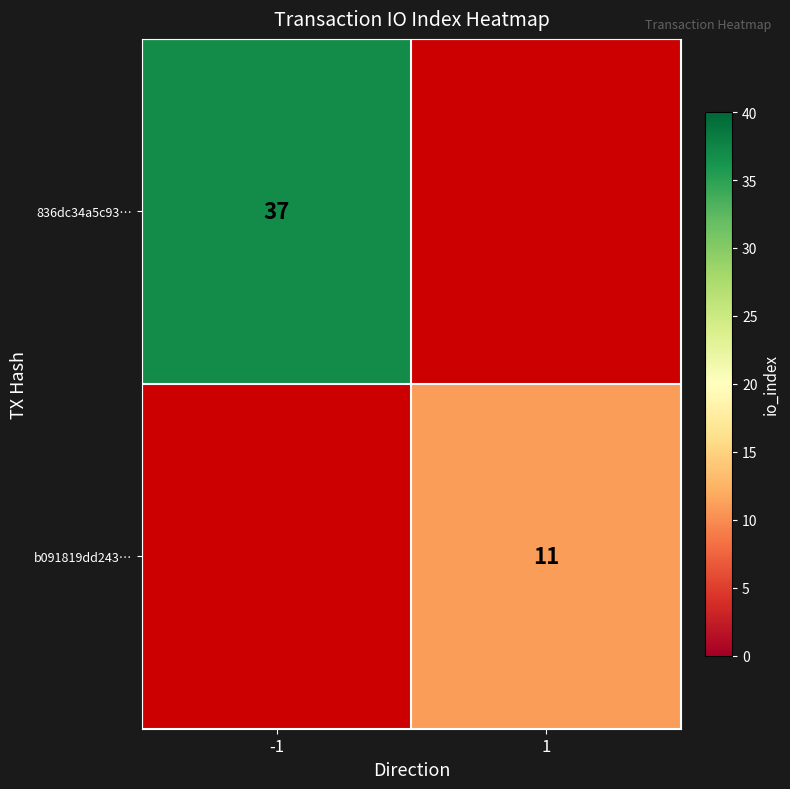

Which label corresponds to the smallest value in the chart?

1